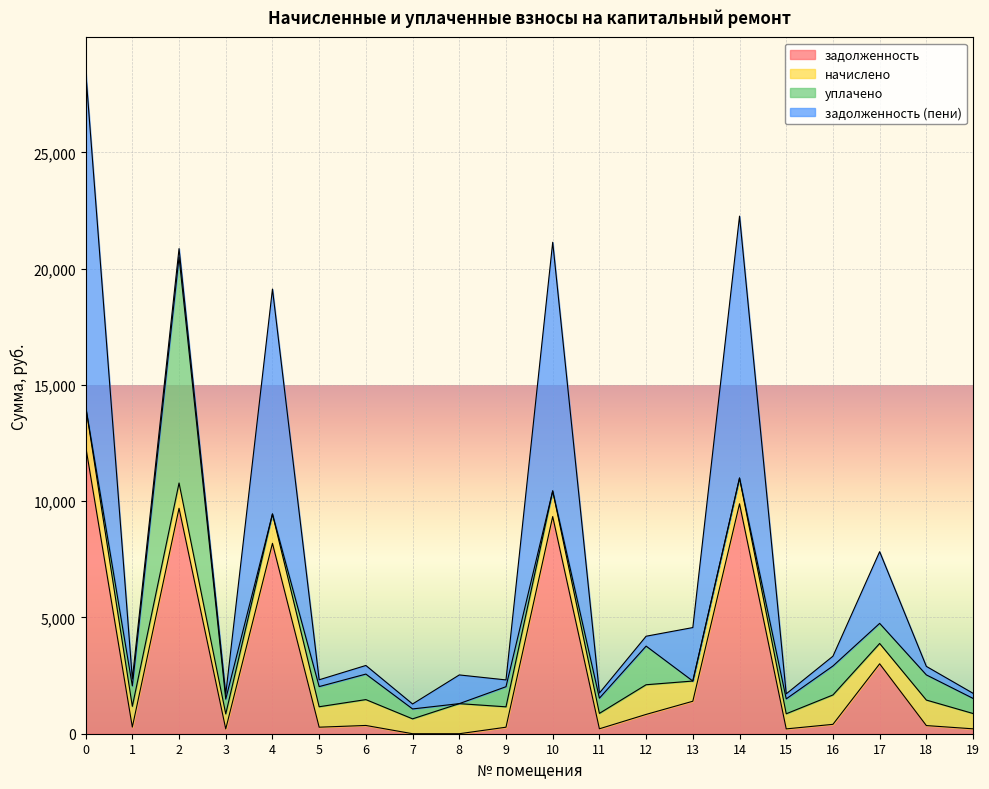

Which series ends up on top after the final intersection of задолженность (пени) and задолженность?

задолженность (пени)